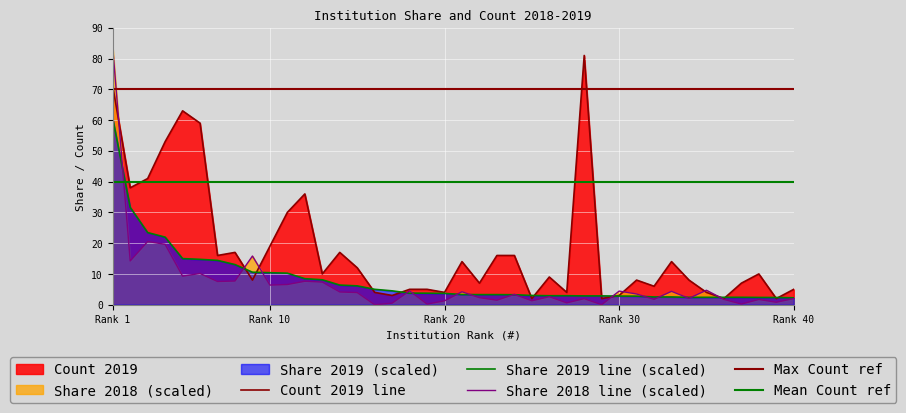

What is the sum of the Share 2018 values at 32 and 19?

1.9